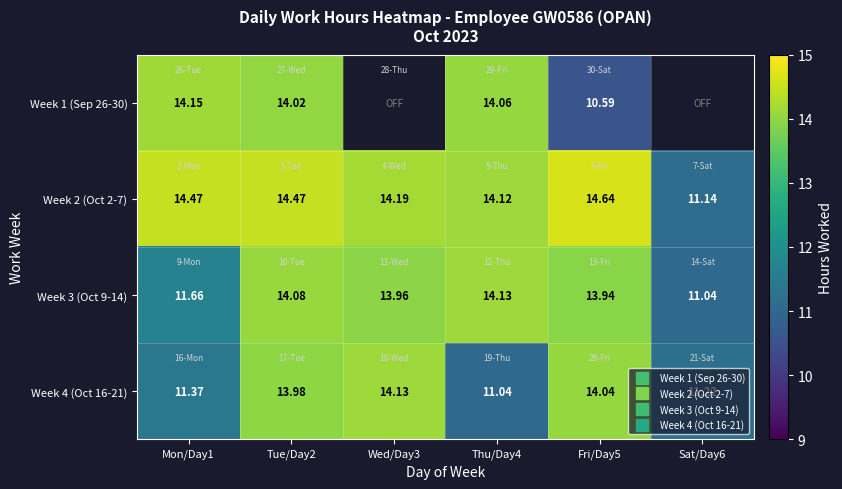

Rank the series at Thu/Day4 from highest to lowest value.

Week 3 (Oct 9-14), Week 2 (Oct 2-7), Week 1 (Sep 26-30), Week 4 (Oct 16-21)